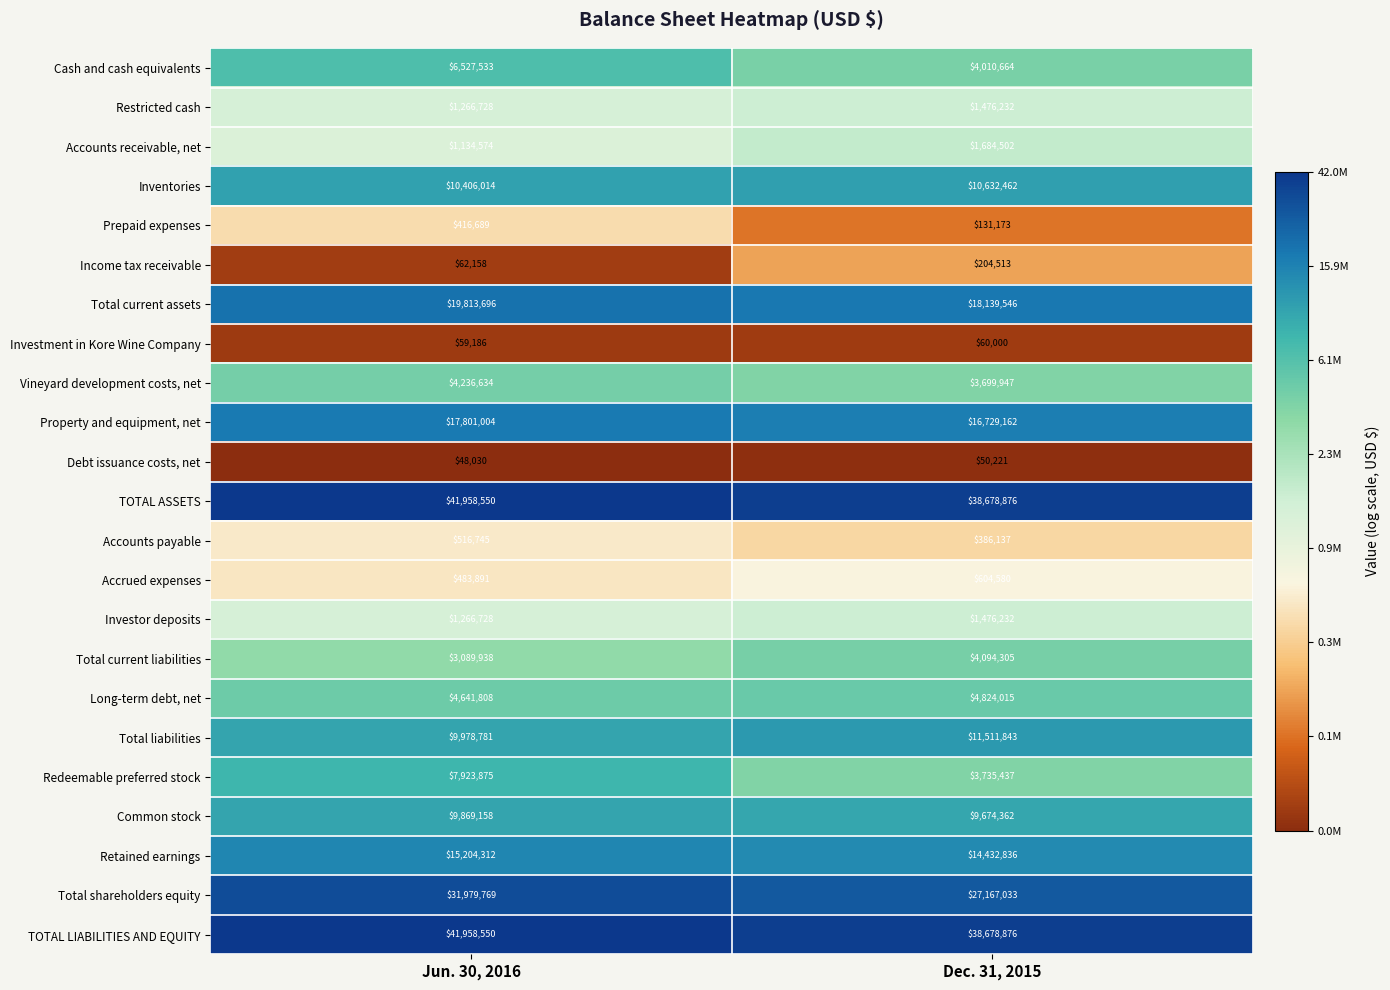

What is the sum of the Total current assets values at Dec. 31, 2015 and Jun. 30, 2016?

37953242